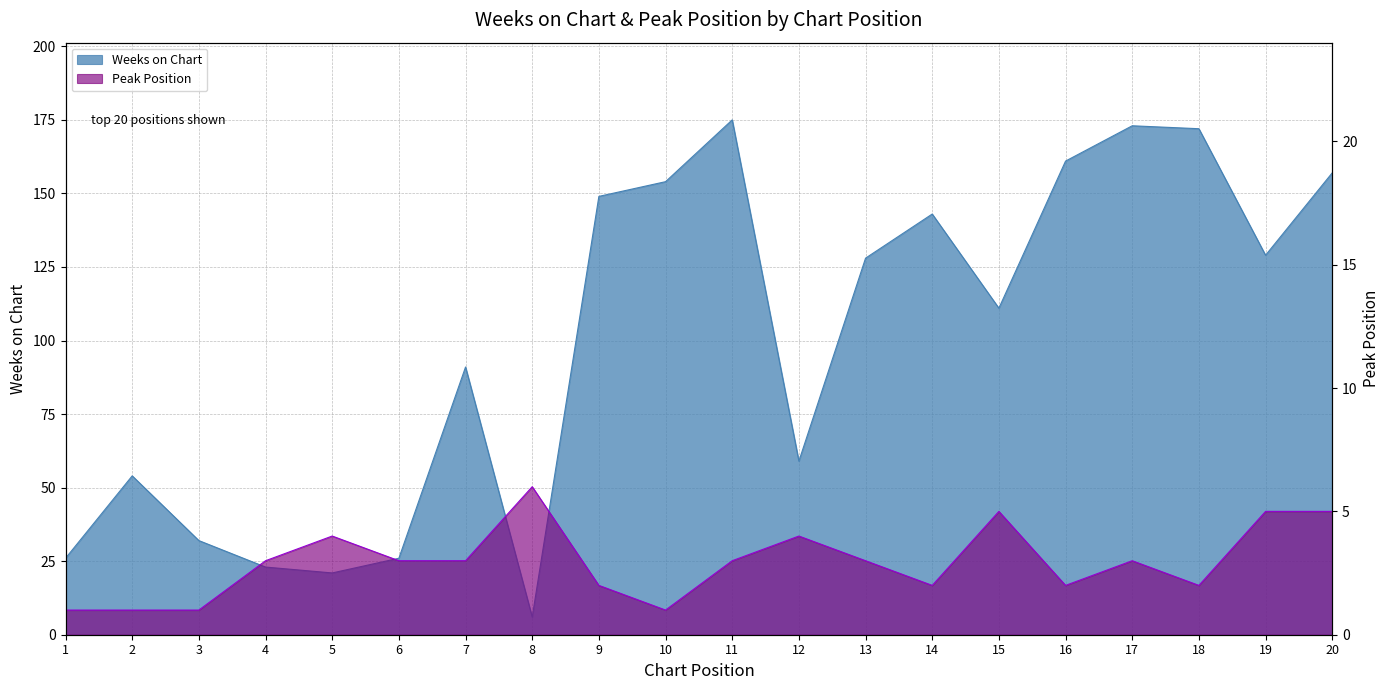

Reading left to right, what are all the values shown in this chart?

Weeks on Chart: 26	54	32	23	21	26	91	6	149	154	175	59	128	143	111	161	173	172	129	157
Peak Position: 1	1	1	3	4	3	3	6	2	1	3	4	3	2	5	2	3	2	5	5